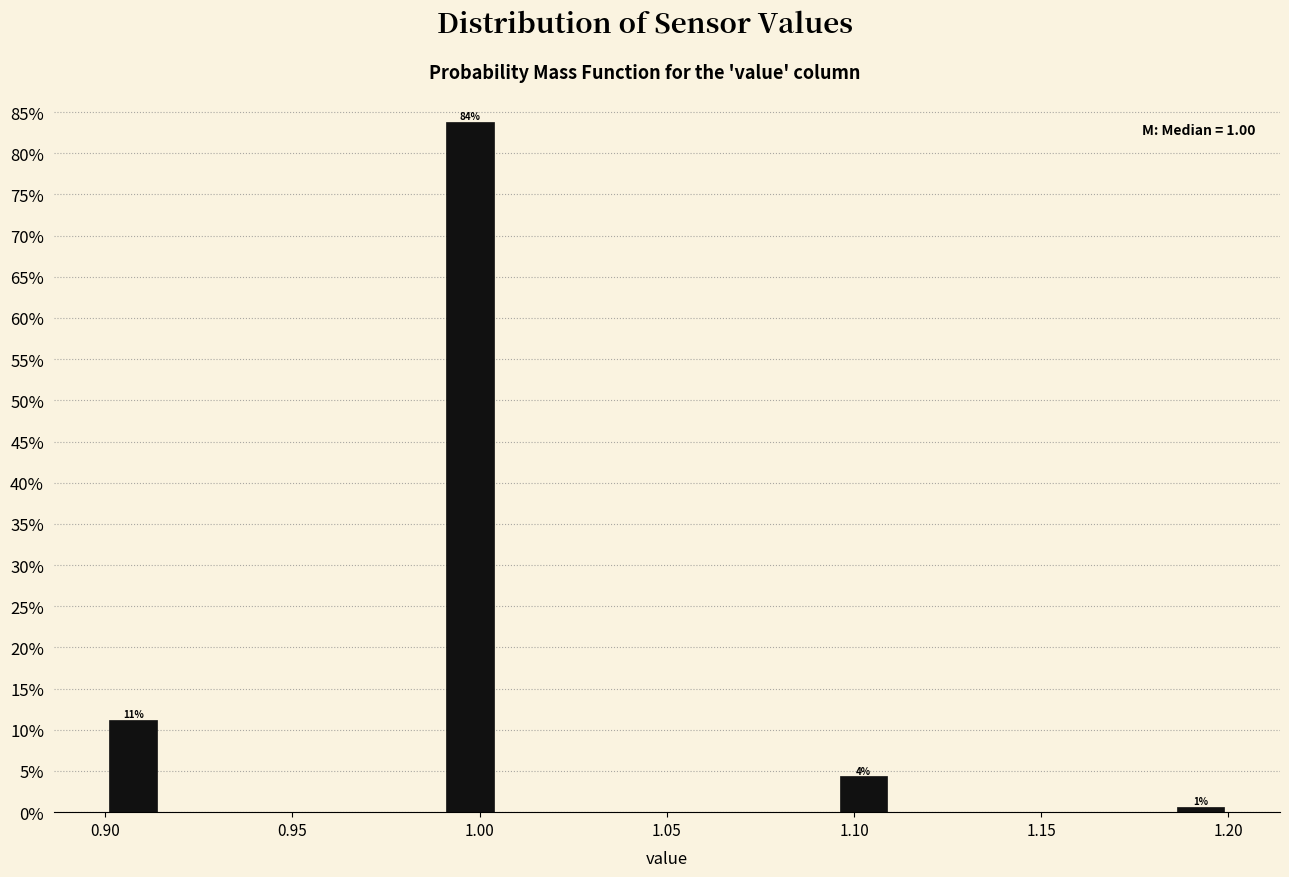

Read against the x-axis, roughly where is the centre of the tallest bar?

1.000